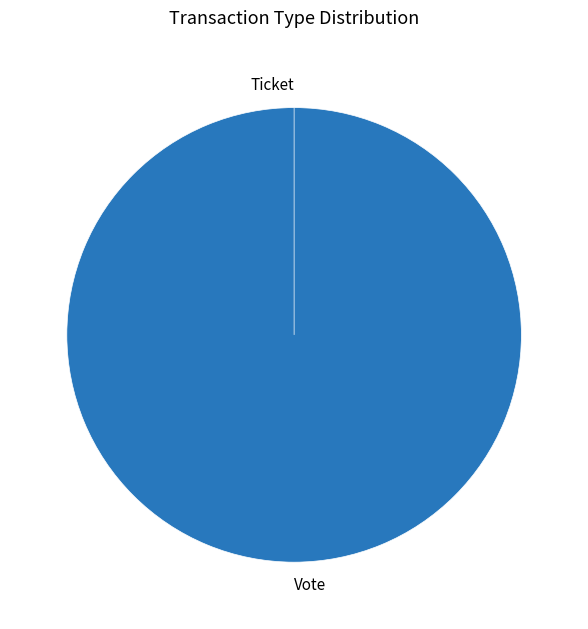

Combined, do Ticket and Vote account for over 50%?

Yes